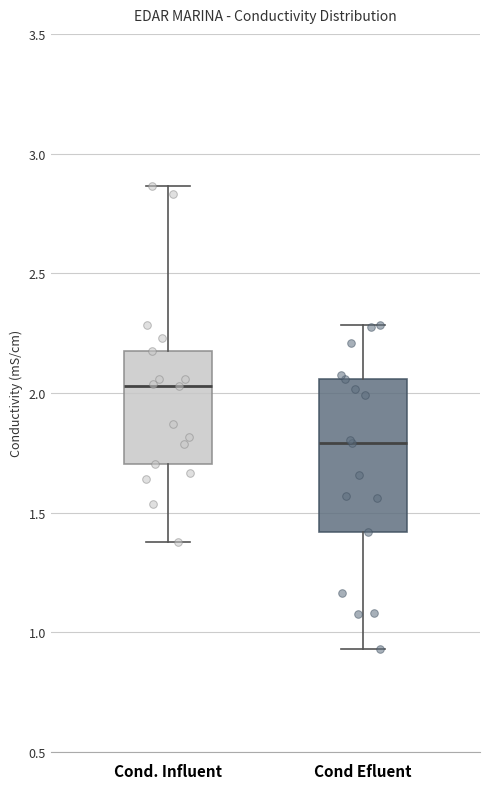

Reading left to right, transcribe this box plot: for each box, give where its median line is, the range the box spans, and where its two whiskers end, as read against the y-axis. The values are not printed on the chart, so give them approximately, as read against the axis.

Cond. Influent: median 2.05, box 1.70 to 2.20, whiskers 1.40 to 2.85
Cond Efluent: median 1.80, box 1.40 to 2.05, whiskers 0.95 to 2.30